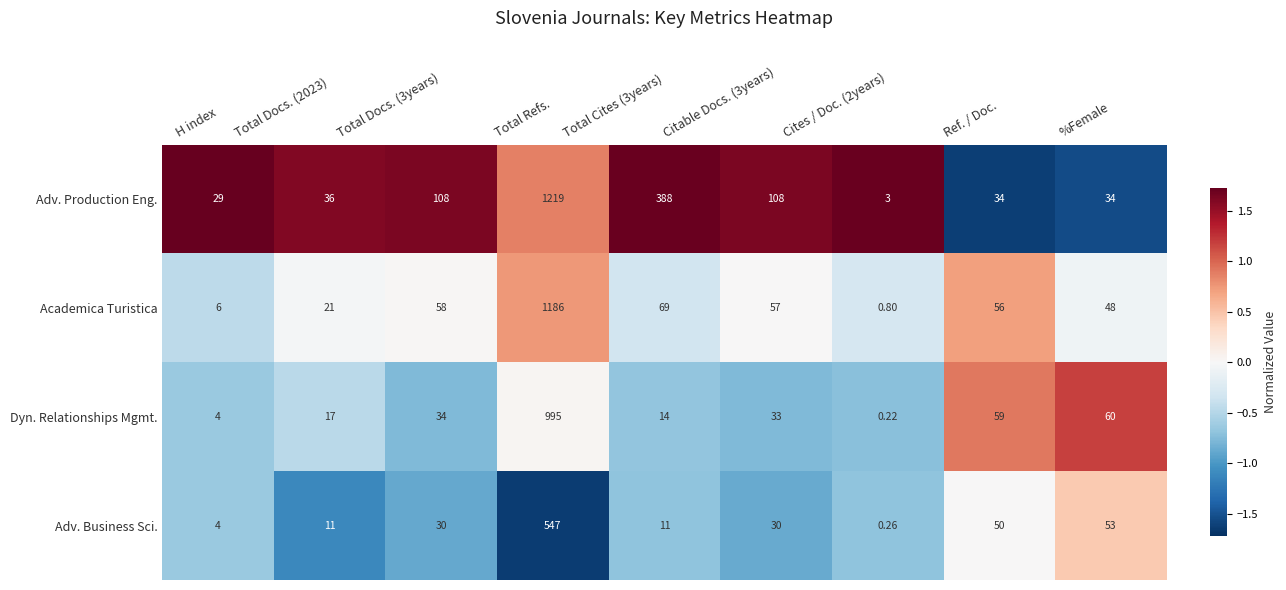

Which series changed the most between Total Cites (3years) and %Female?

Adv. Production Eng.